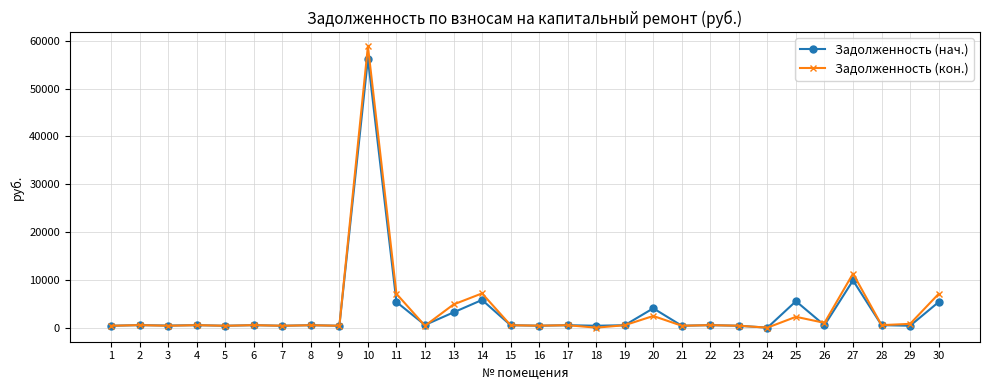

What is the highest value of the Задолженность (кон.) series?

58885.5